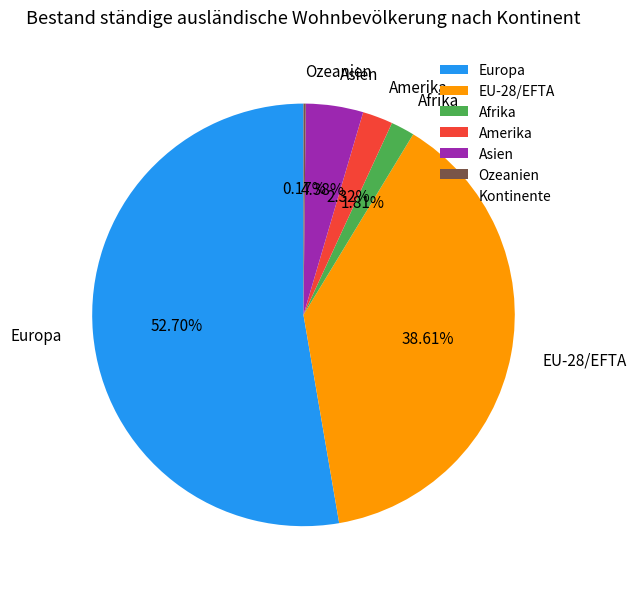

Do Amerika and Asien together represent more than half of the pie?

No